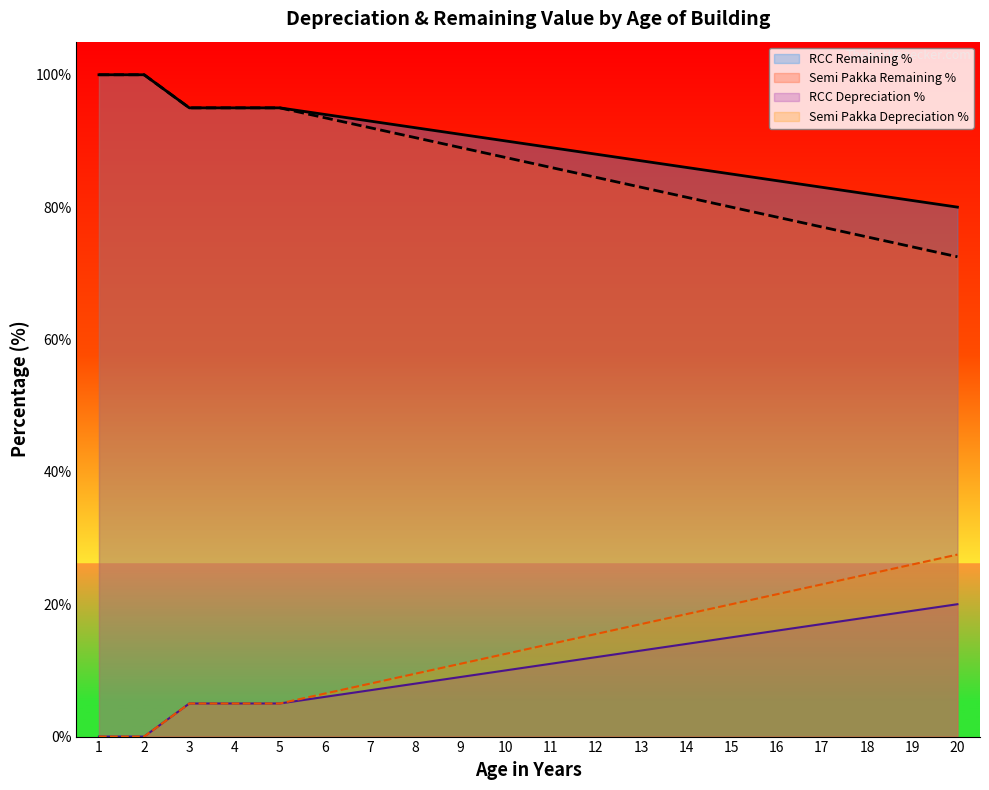

Which series has the largest range (max minus min)?

Semi Pakka Remaining %